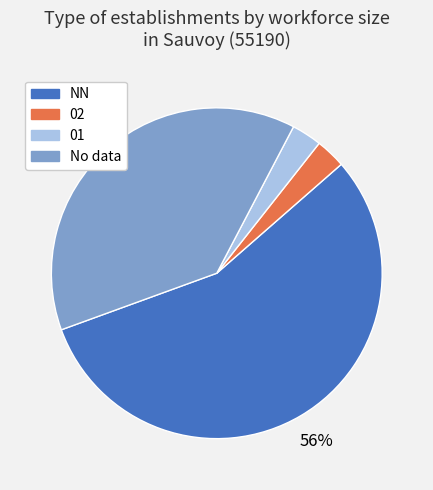

Is there any slice that represents more than half of the pie?

Yes